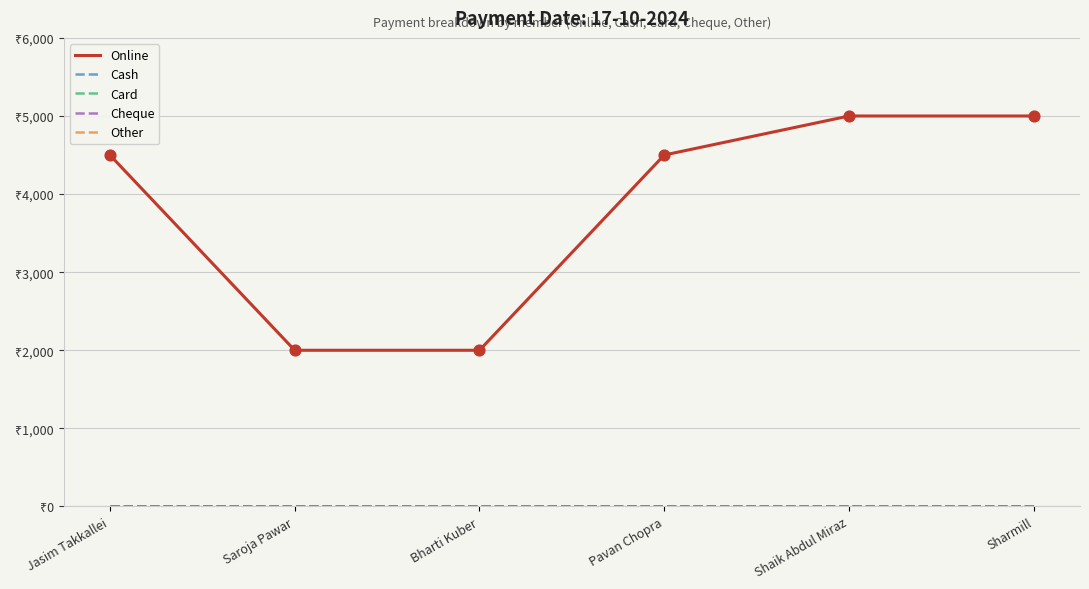

Is the value of Card at Sharmill greater than the value of Cheque at Shaik Abdul Miraz?

No